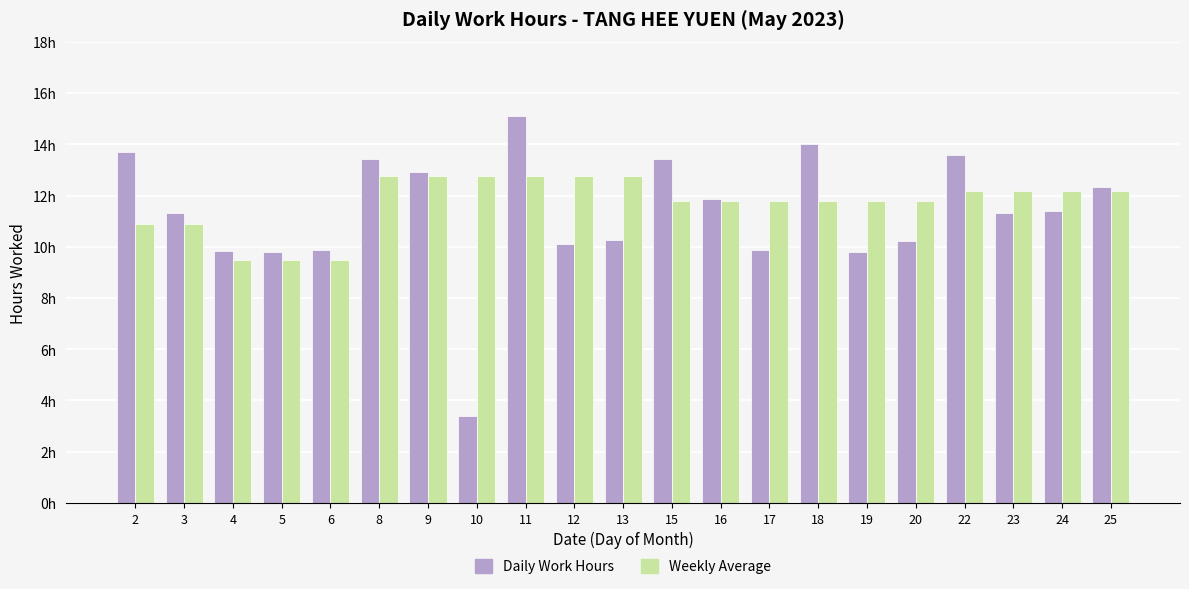

Between 24 and 23, which is larger?

24